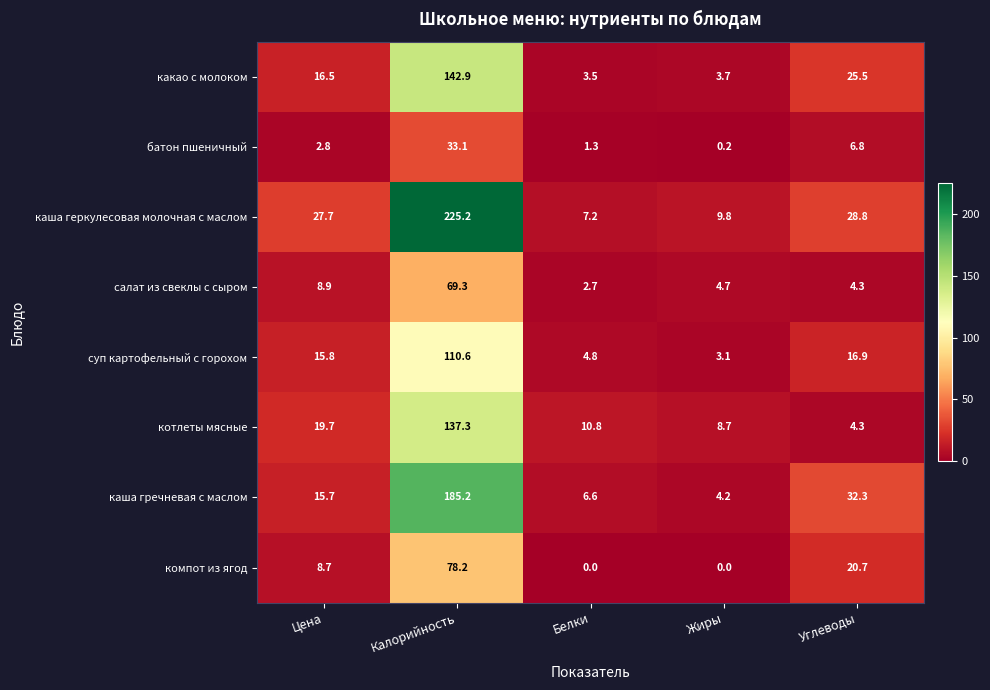

Which series has the largest range (max minus min)?

каша геркулесовая молочная с маслом